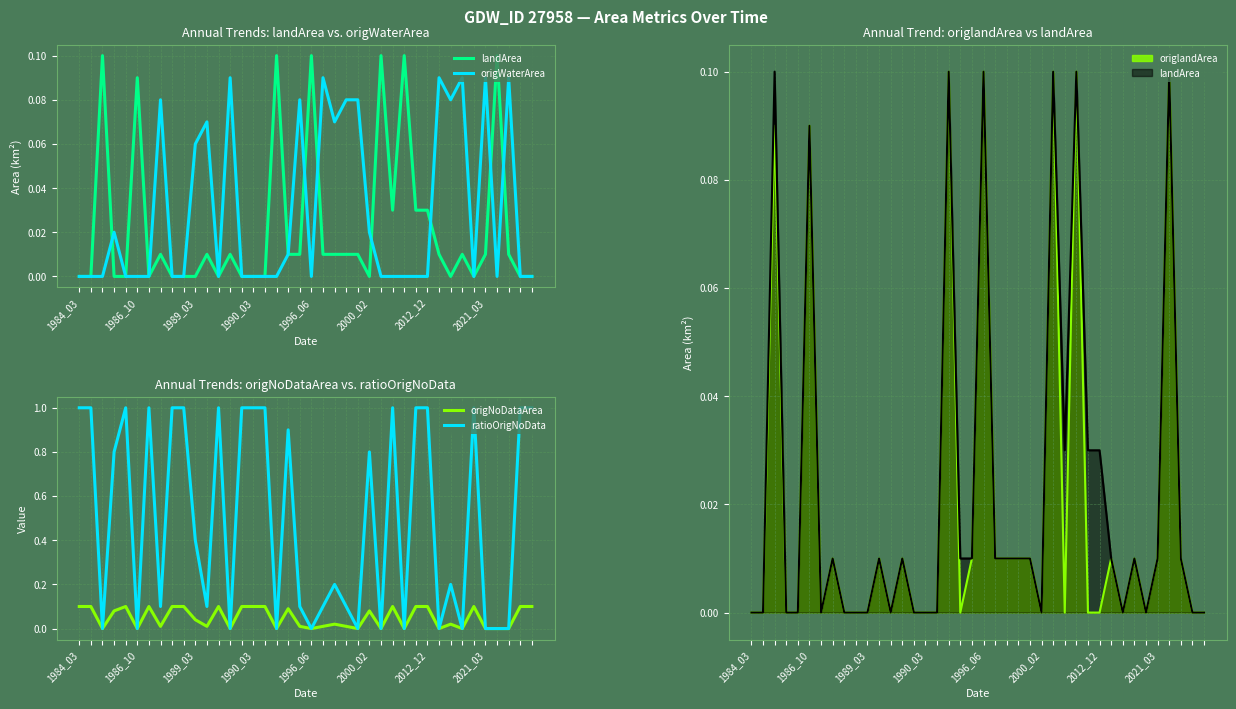

True or false: landArea and origNoDataArea intersect in this chart.

True